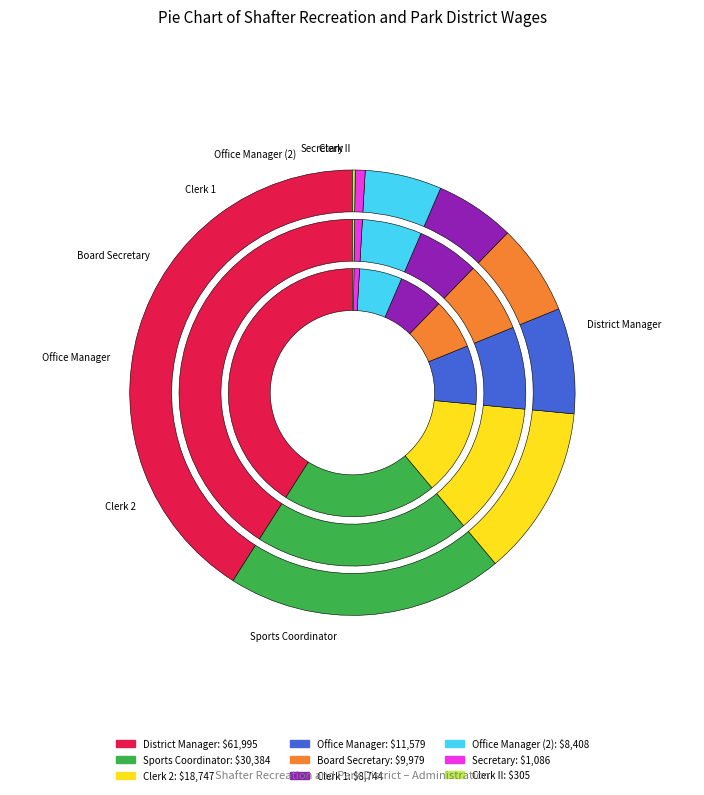

Between Board Secretary and District Manager, which is larger?

District Manager